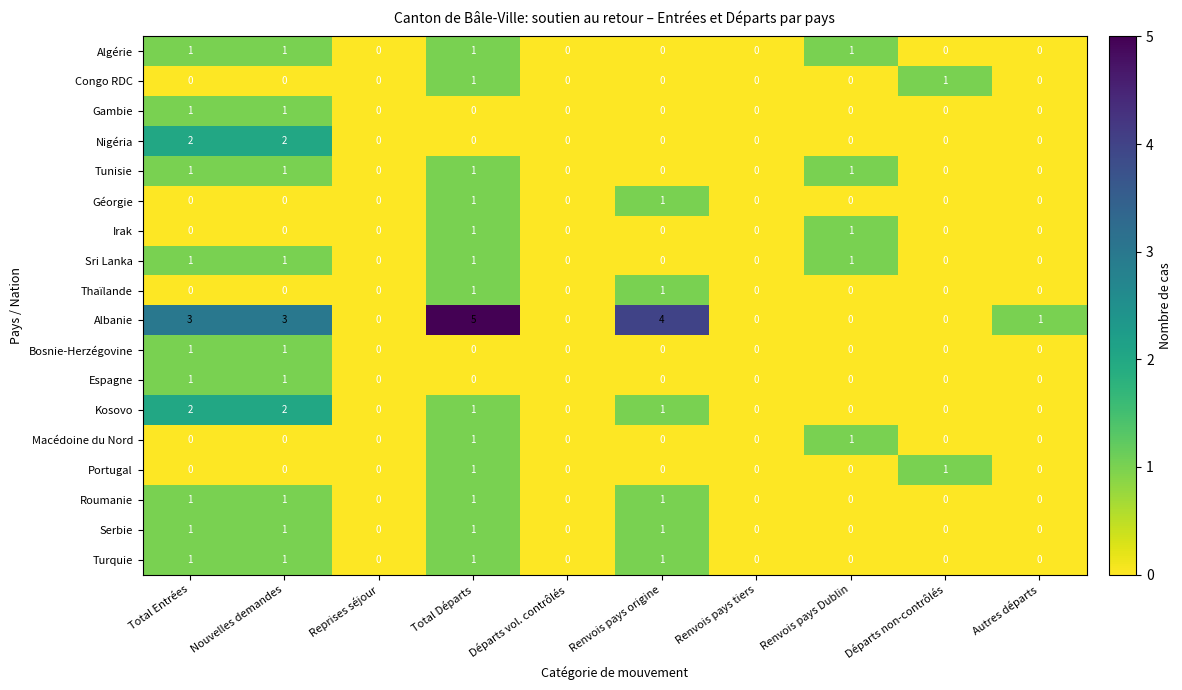

Count the number of data series in this chart.

18